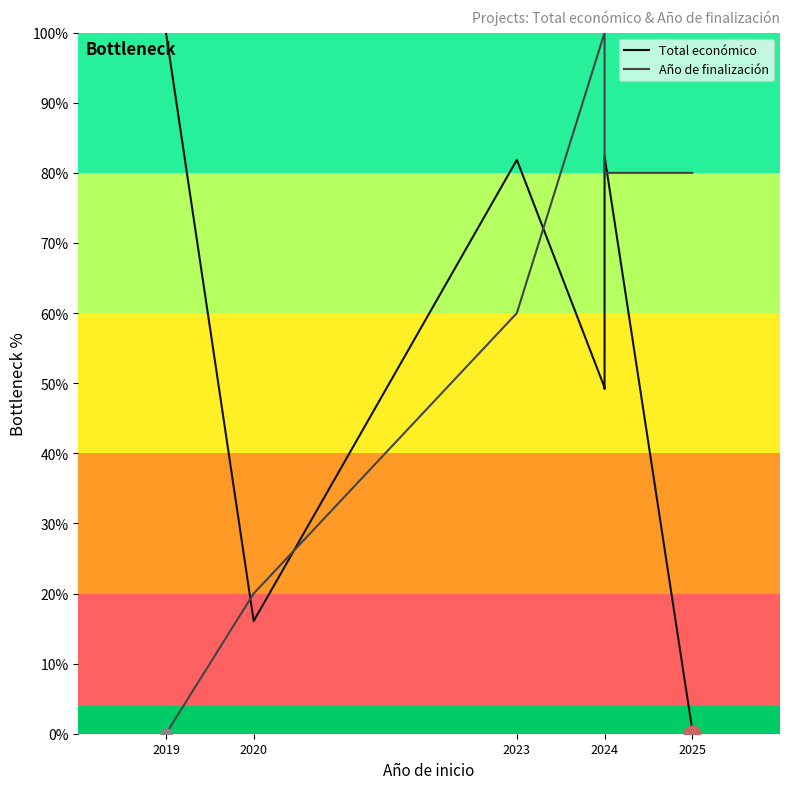

Is it true that Total económico equals 49.4 at 2024?

True